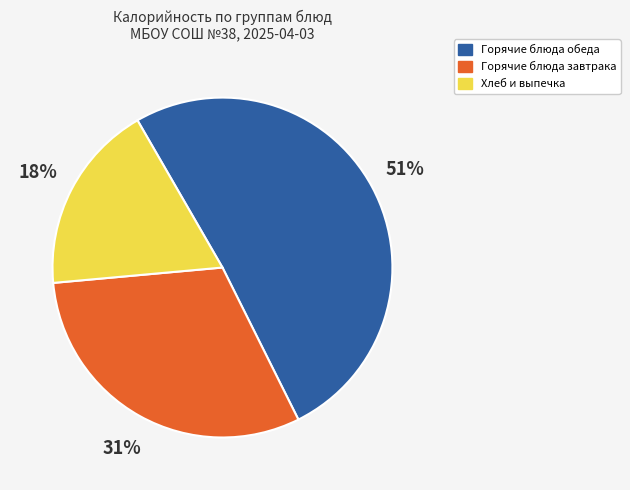

Is there a majority slice in this chart?

Yes